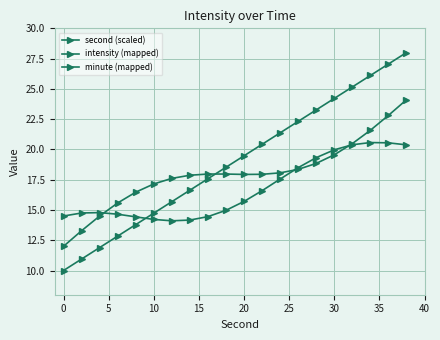

In intensity (mapped), how many points are lower than both neighbors (excluding endpoints)?

1